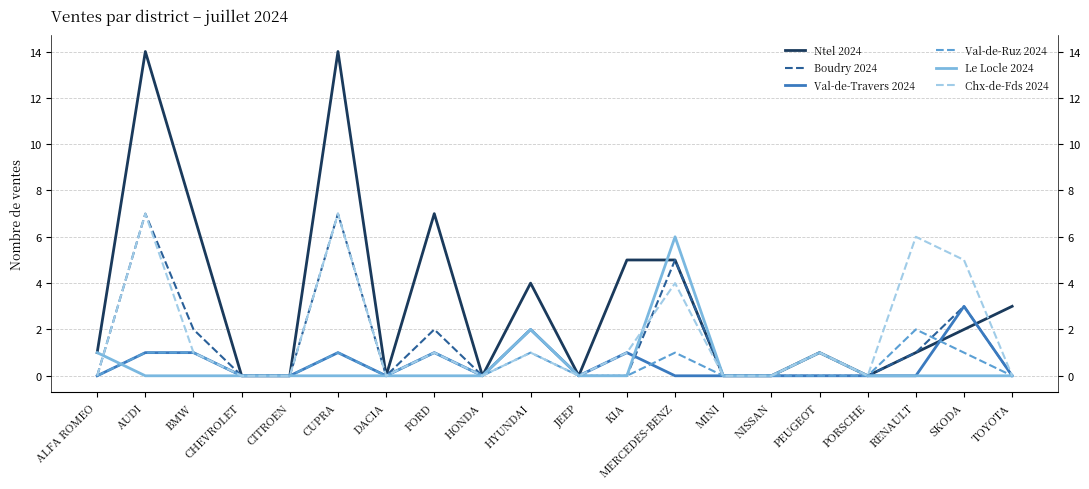

Does the chart have visible grid lines?

Yes